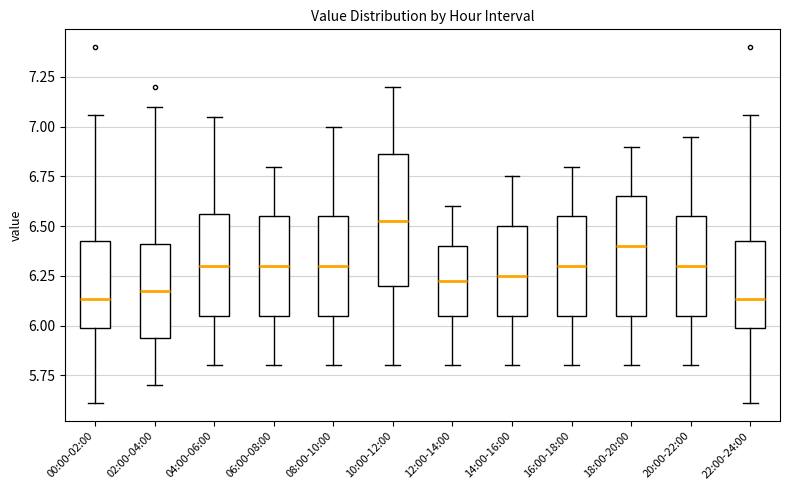

Comparing the boxes themselves (not the whiskers), which one is the tallest?

10:00-12:00